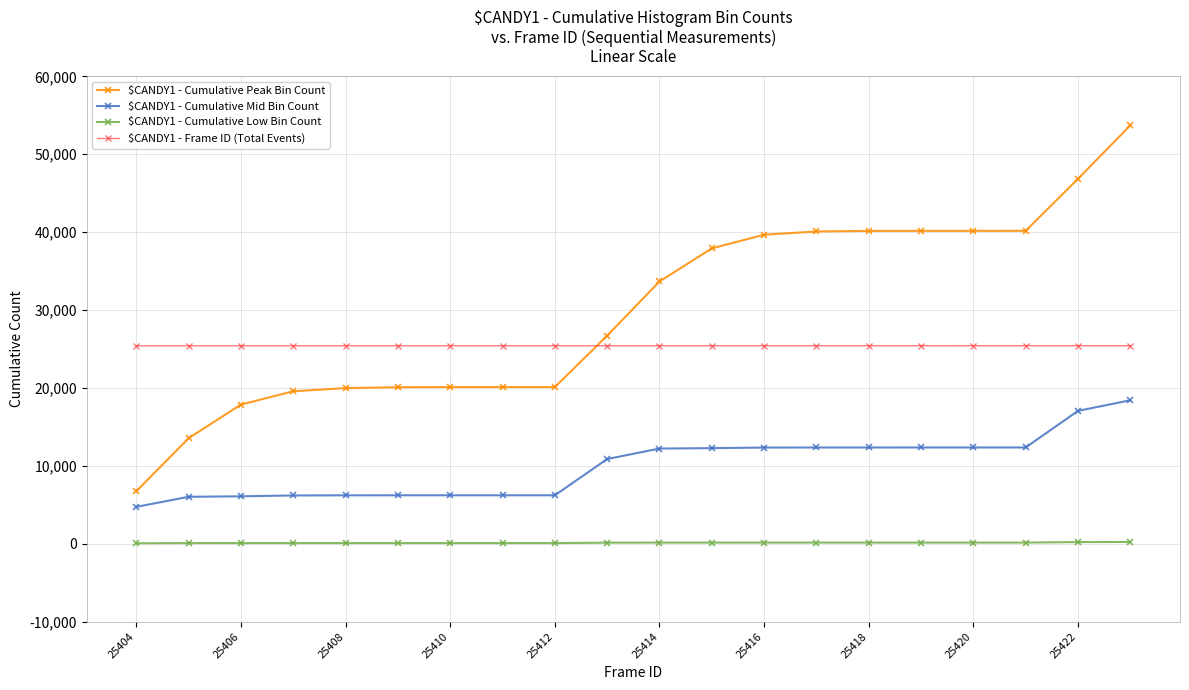

What is the maximum value shown in the chart?

53703